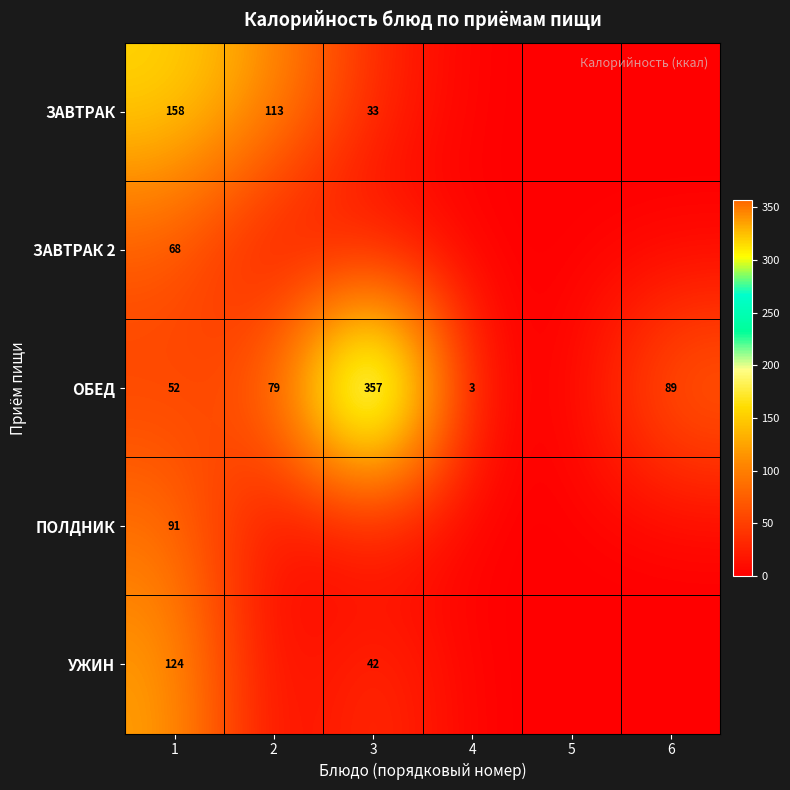

What is the spread (max minus min) of values at 2?

113.3